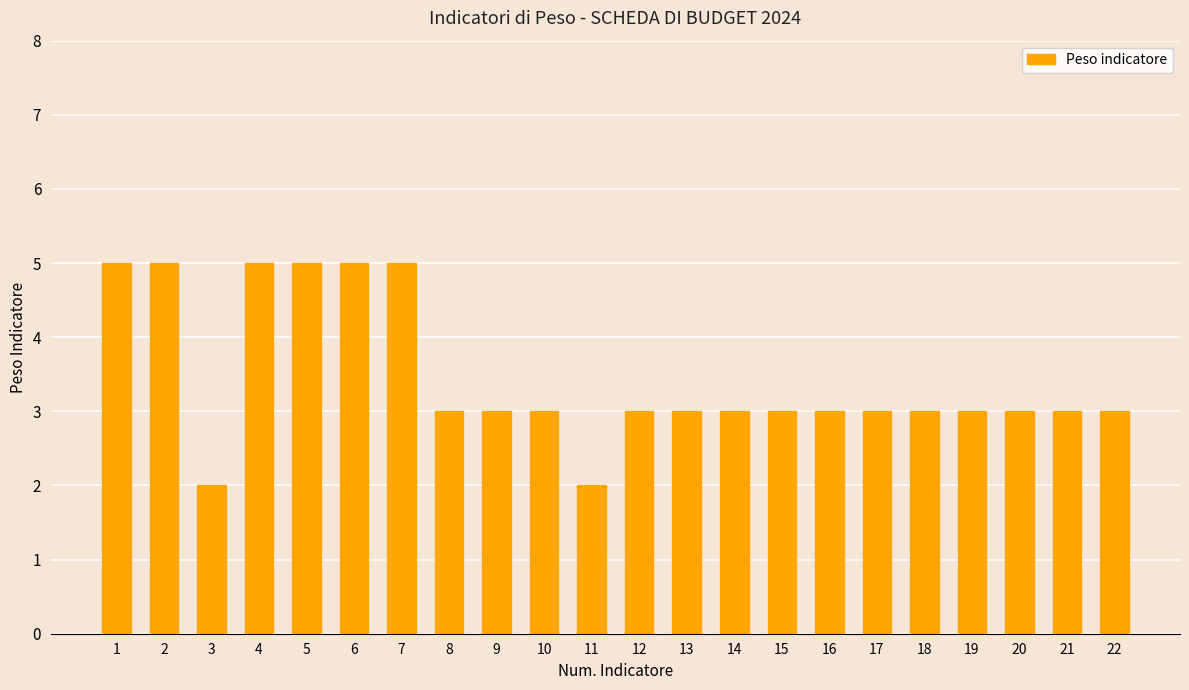

The value at 14 is 3. True or false?

True